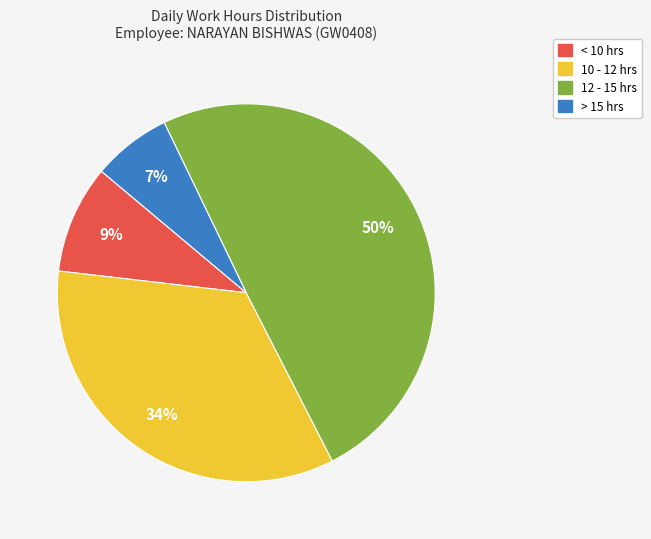

Is there a majority slice in this chart?

No